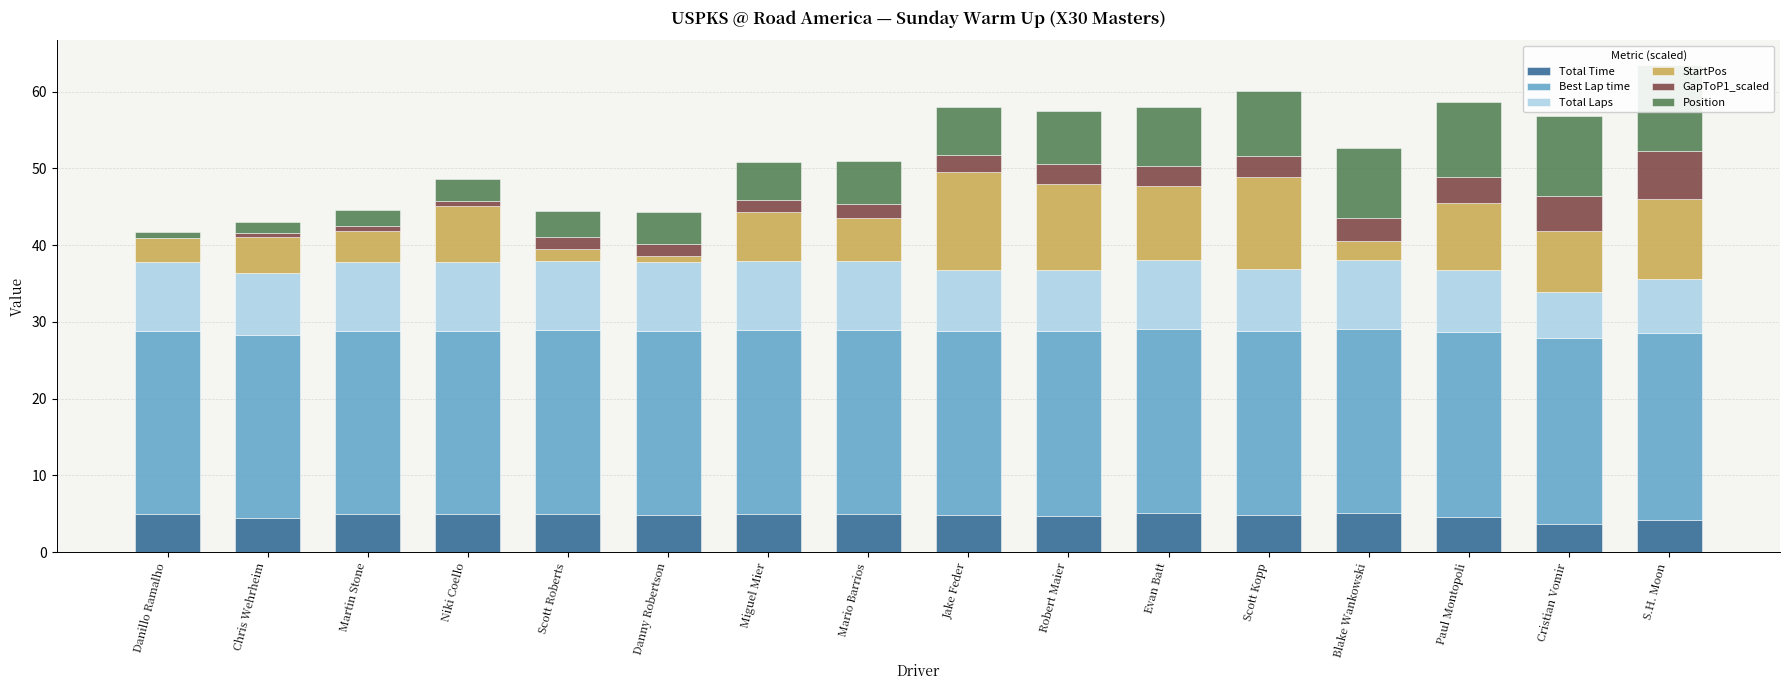

How many bars are there in each group?

6